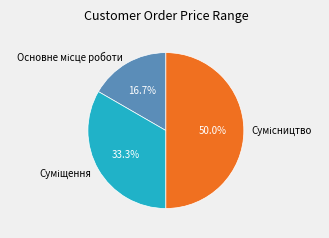

What percentage is the Суміщення slice, to the nearest percent?

33%